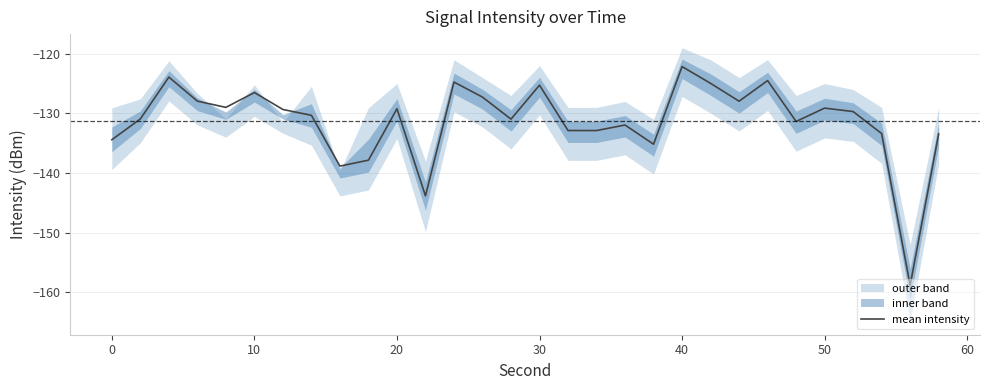

True or false: the data has more than 2 interior local peaks.

True